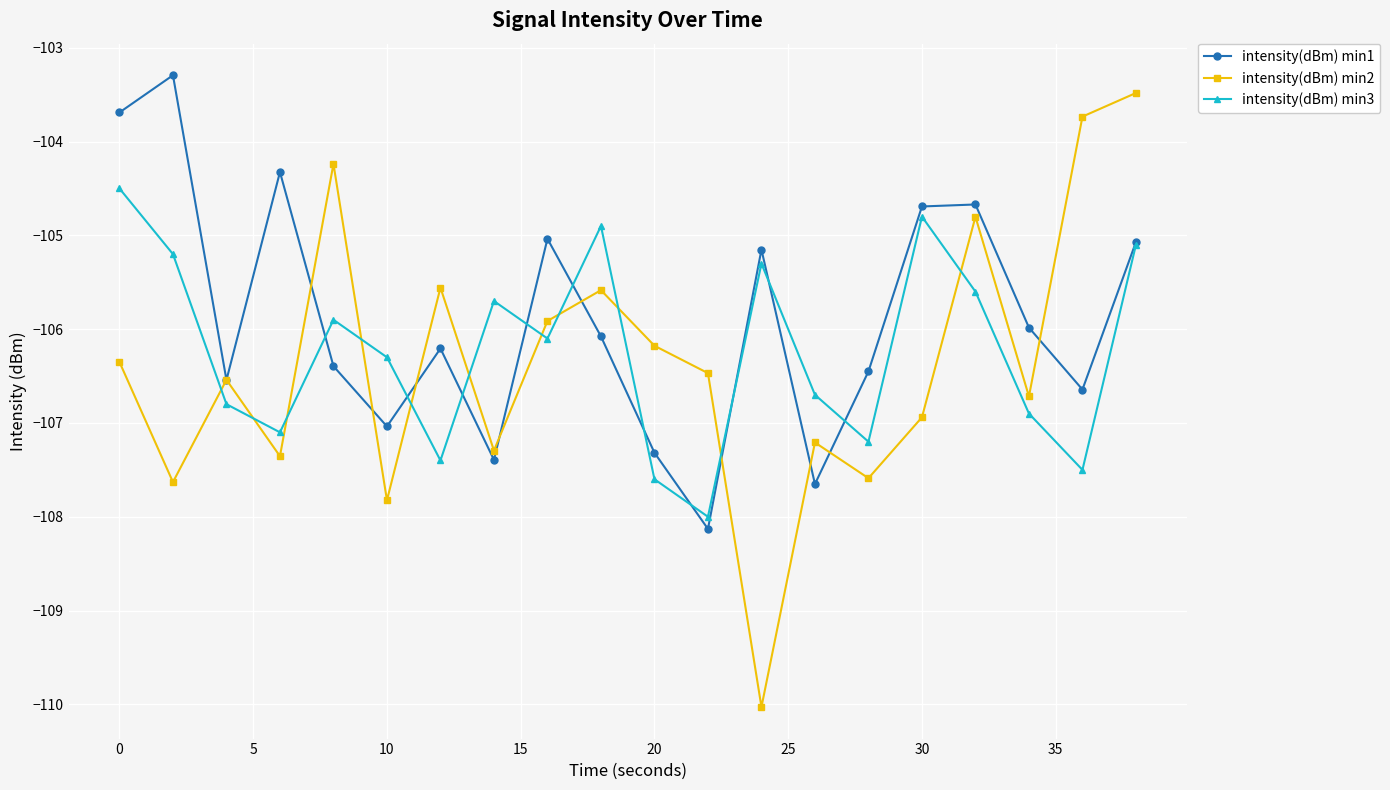

What is the value of the intensity(dBm) min3 point at the 17th from the left?

-105.6